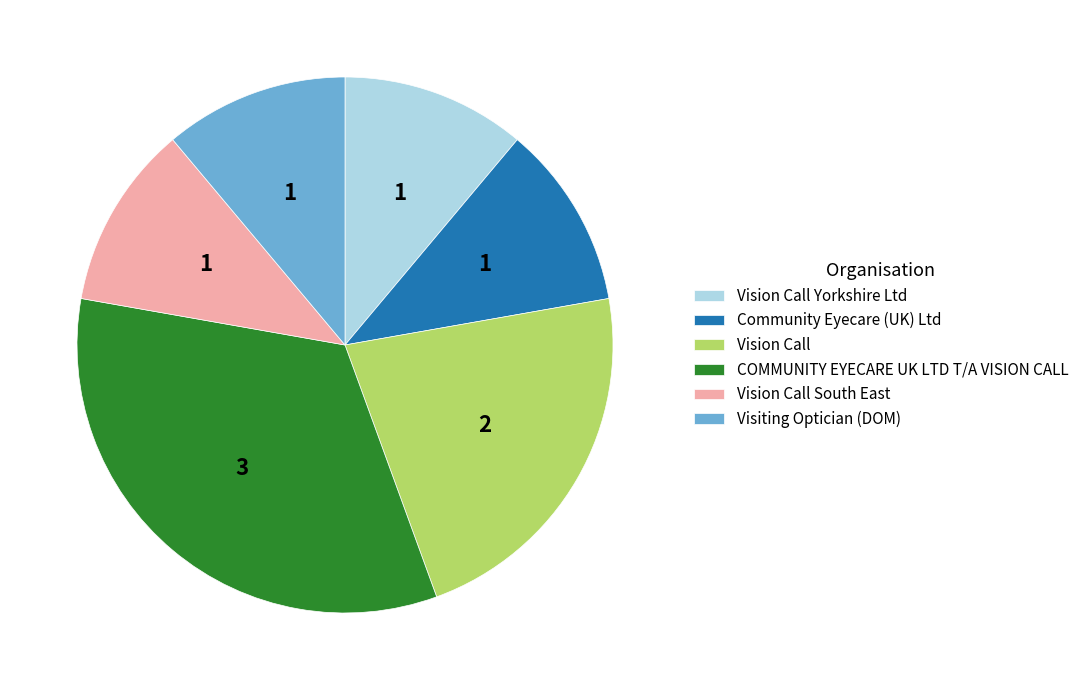

Is it true that Vision Call South East is 11% of the pie?

True